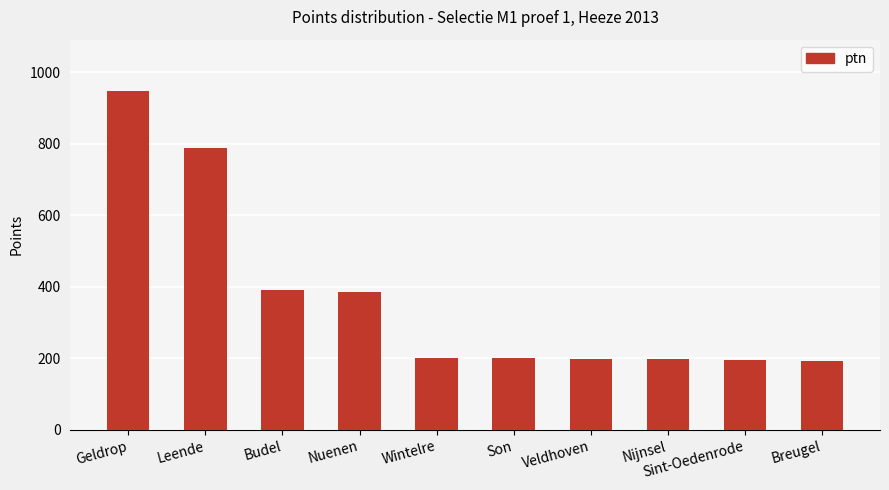

What is the label of the 5th bar from the right?

Son